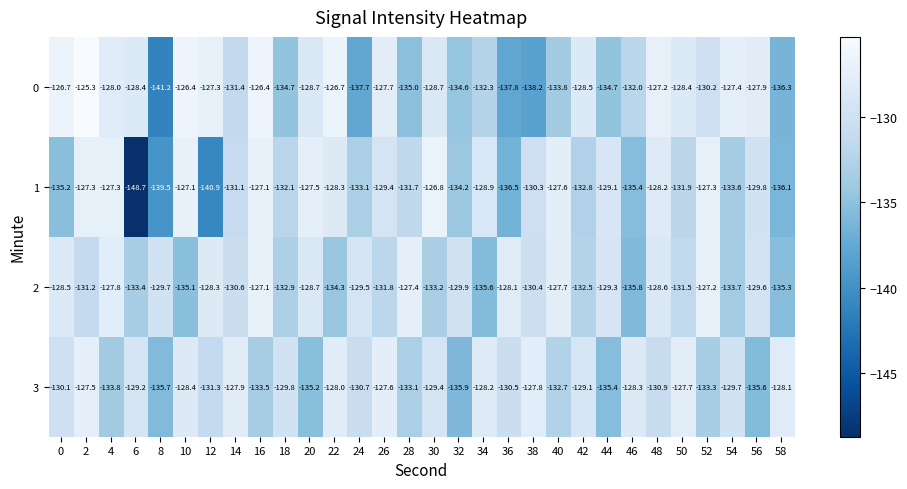

What is the total value across all series at 50?

-519.5